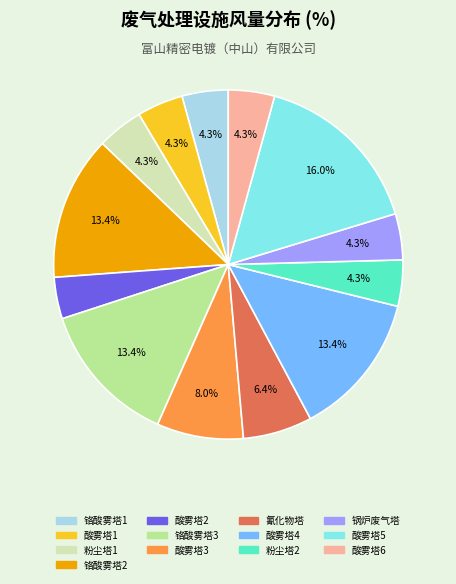

Which slice is the largest?

酸雾塔5